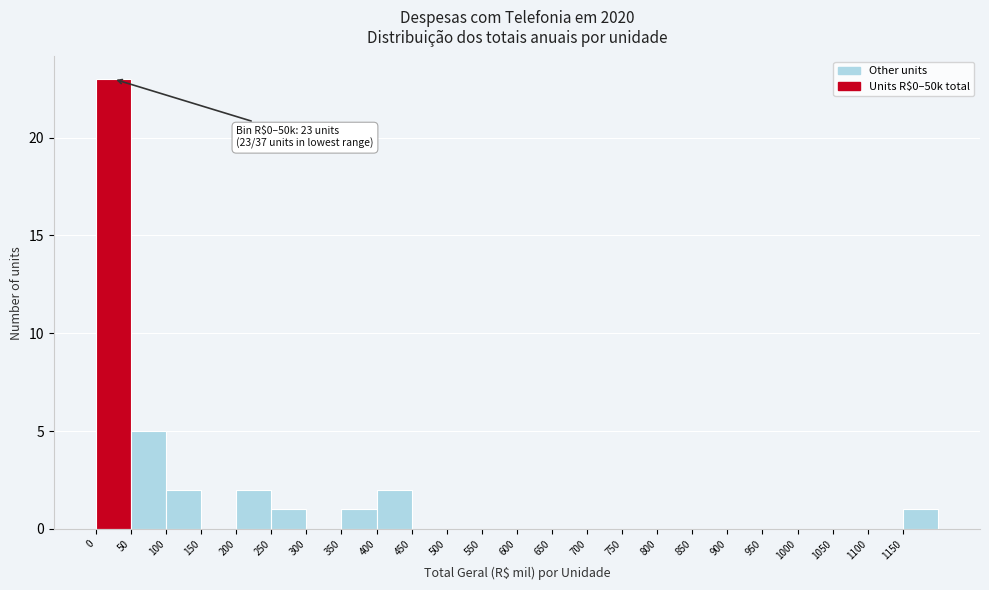

Over which range of the x-axis is the bar tallest?

0 to 50